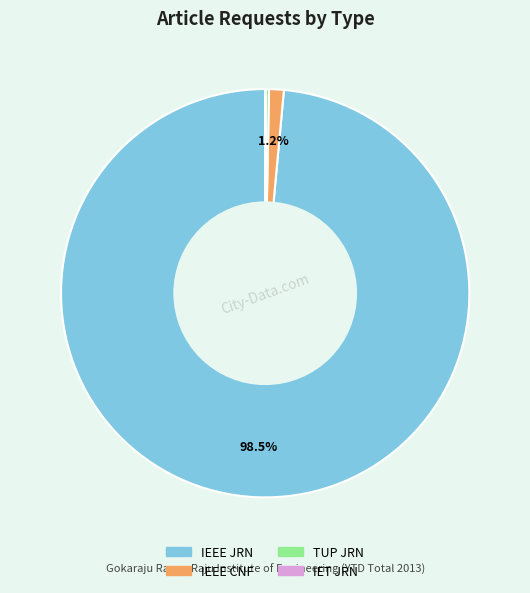

What percentage is NOT represented by IEEE JRN?

1.5%